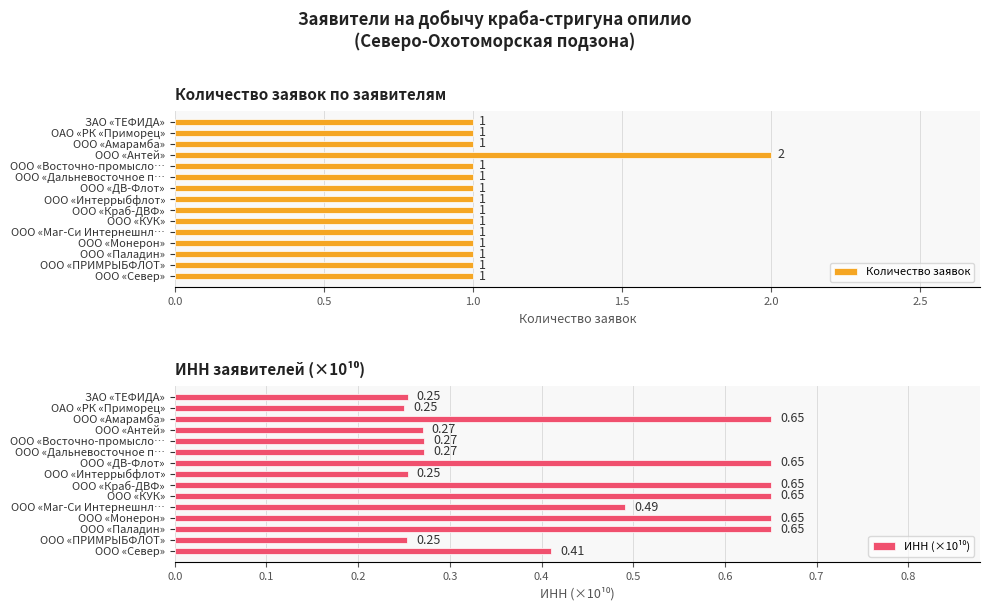

What is the sum of all Количество заявок values?

16